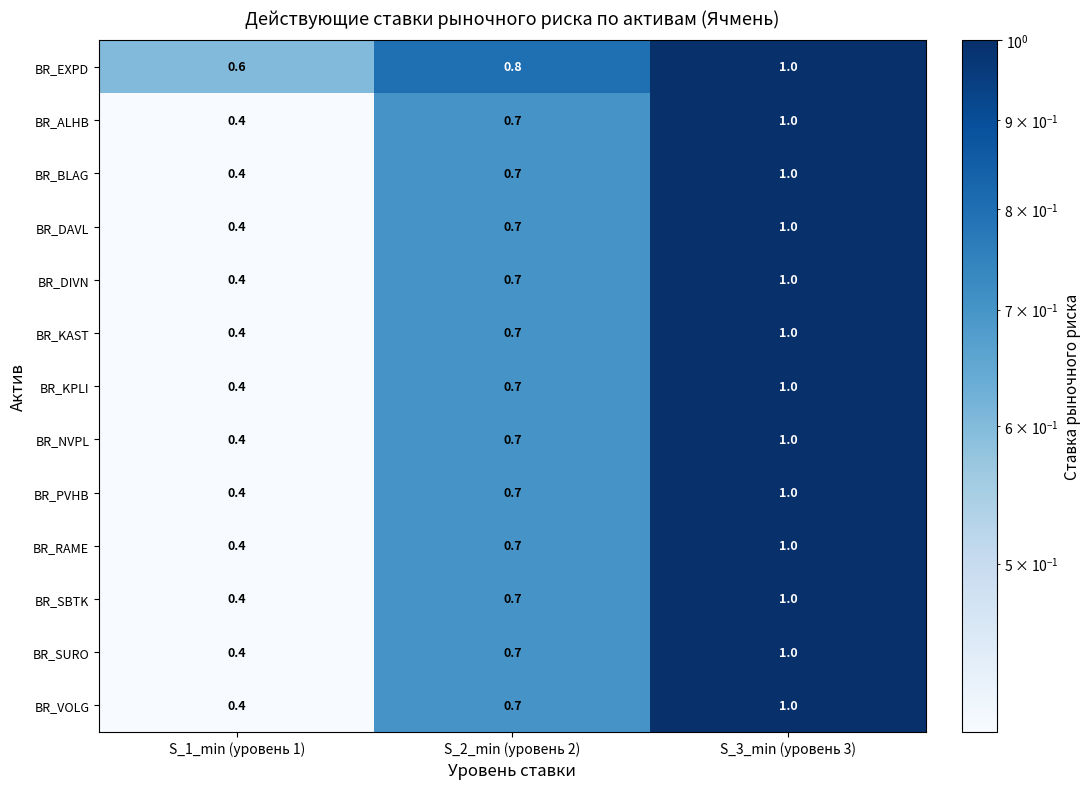

Which series has the largest total across all categories?

BR_EXPD